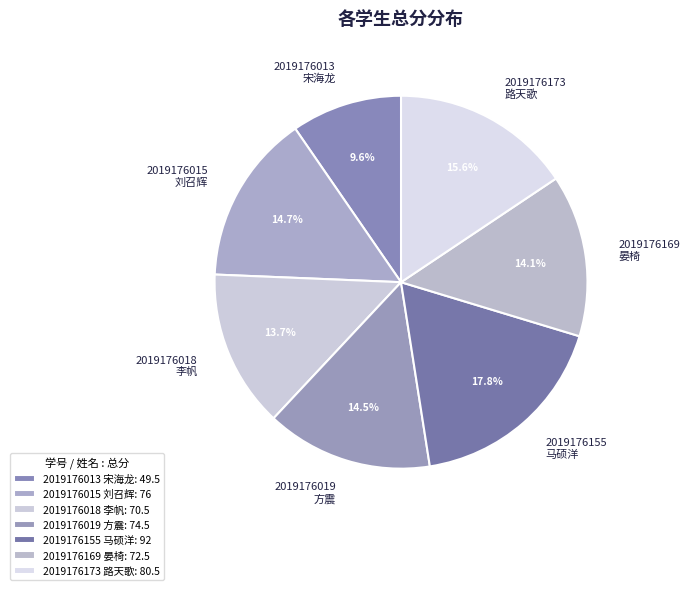

Does any single category account for the majority?

No